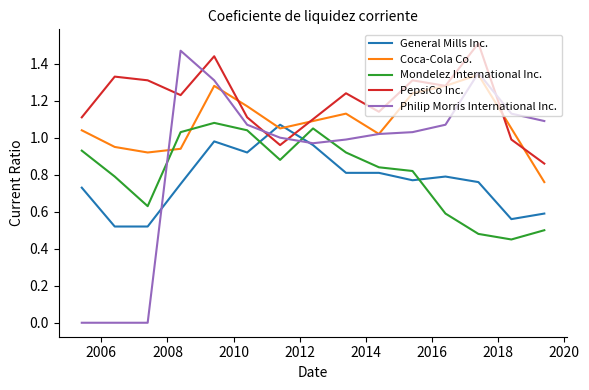

Which series has the largest range (max minus min)?

Philip Morris International Inc.